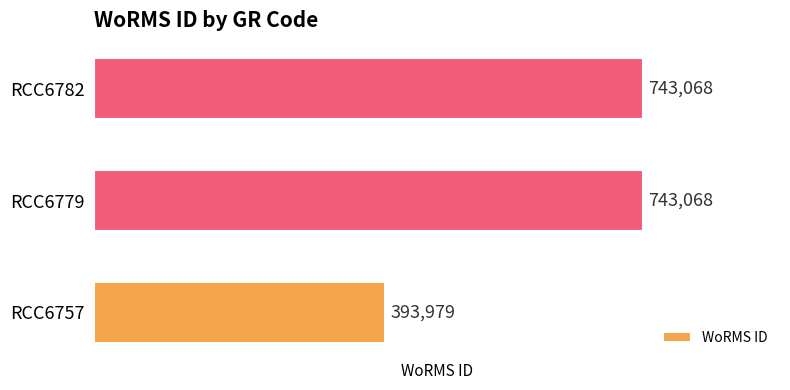

How many distinct data groups are displayed?

1